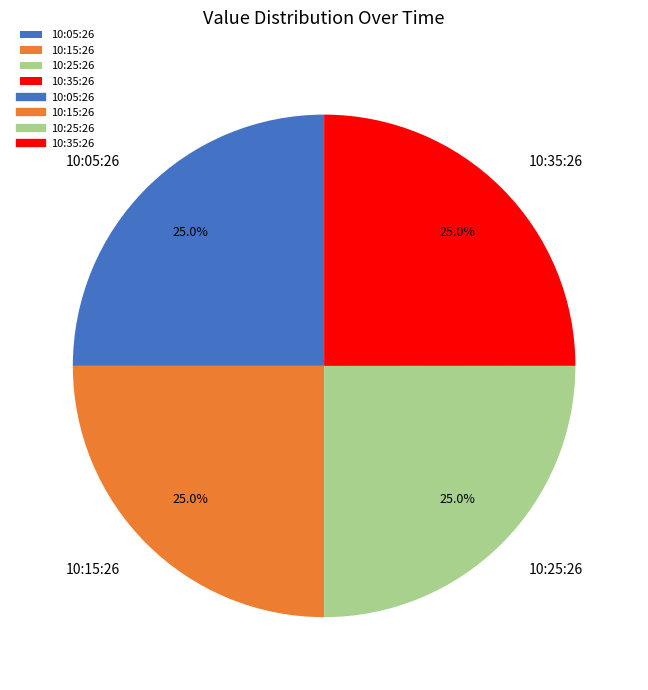

Combined, what portion of the pie is 10:15:26 and 10:25:26?

50.0%